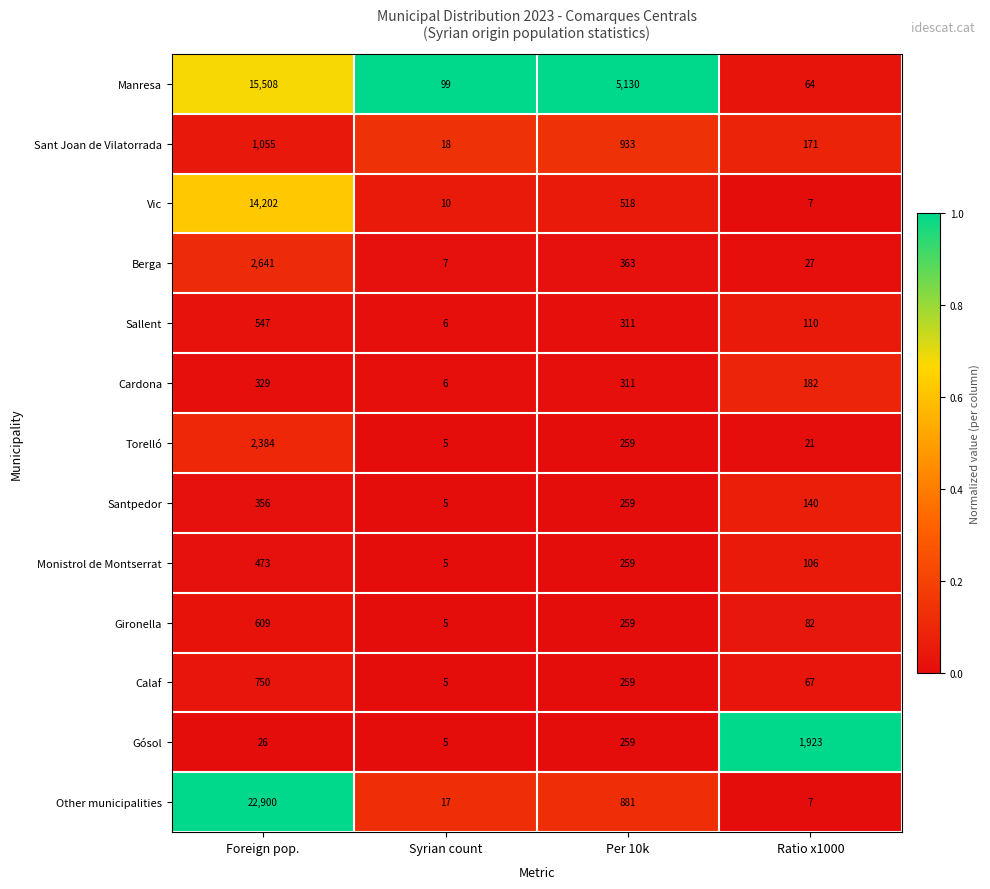

What is the average value of the Sant Joan de Vilatorrada series?

544